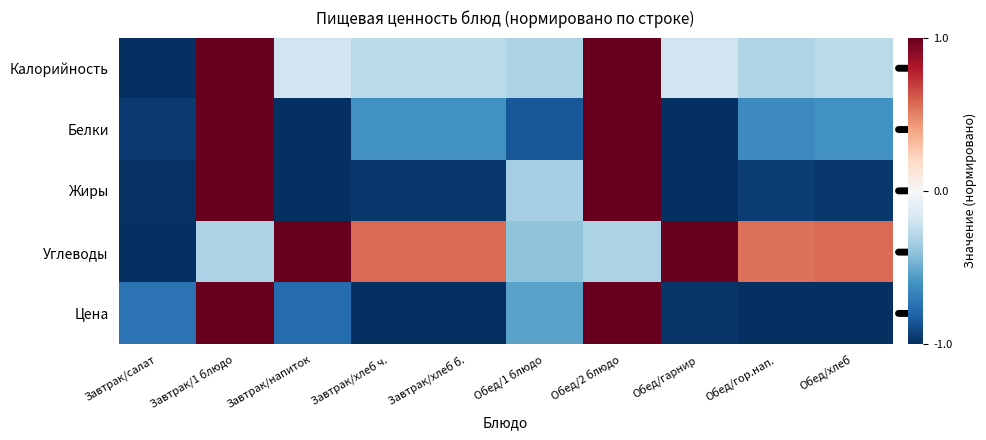

What is the difference between the highest and lowest values at Завтрак/хлеб б.?

1.6